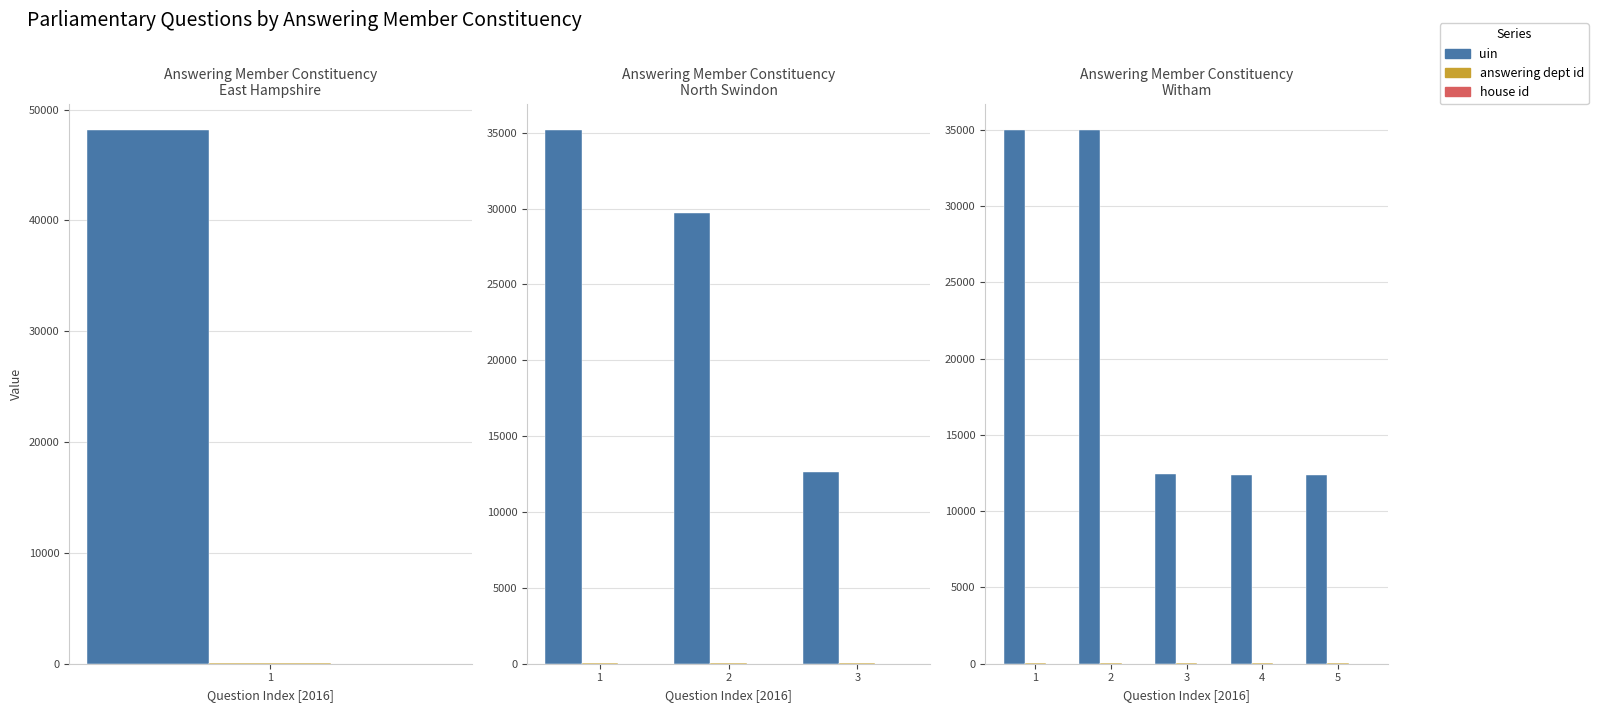

What is the sum of all house id values?

5